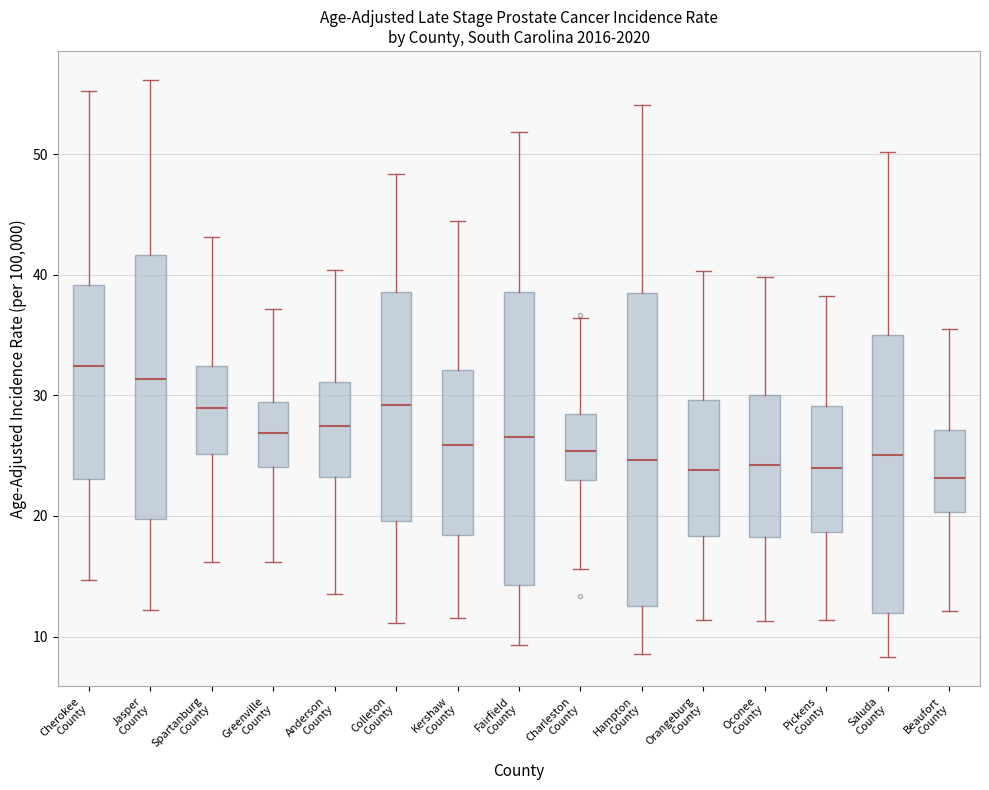

Which box has the highest median line?

Cherokee County